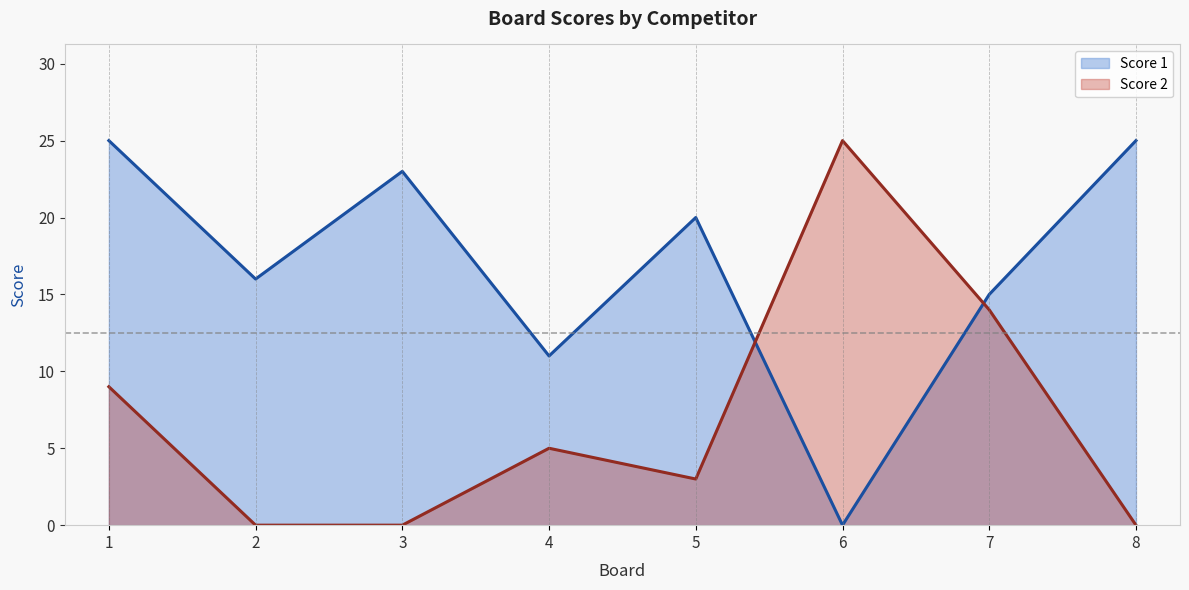

What is the difference between the highest and lowest values at 5?

17